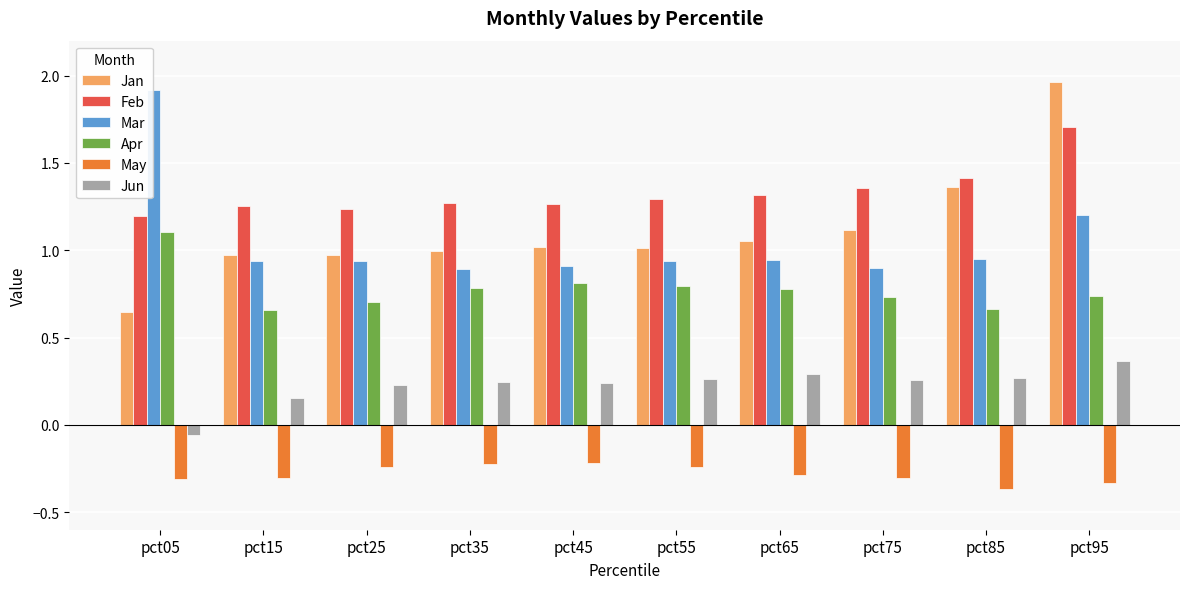

Is the value of Mar at pct25 greater than the value of Jun at pct35?

Yes